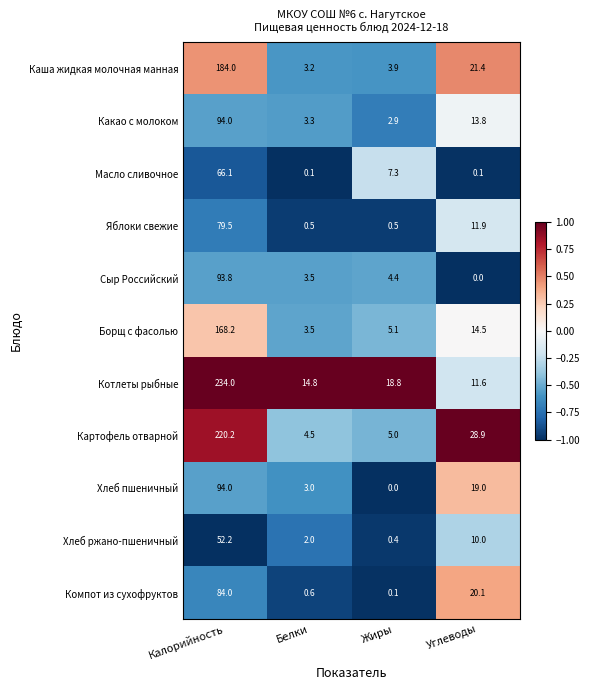

At which label does Какао с молоком first exceed 13?

Калорийность